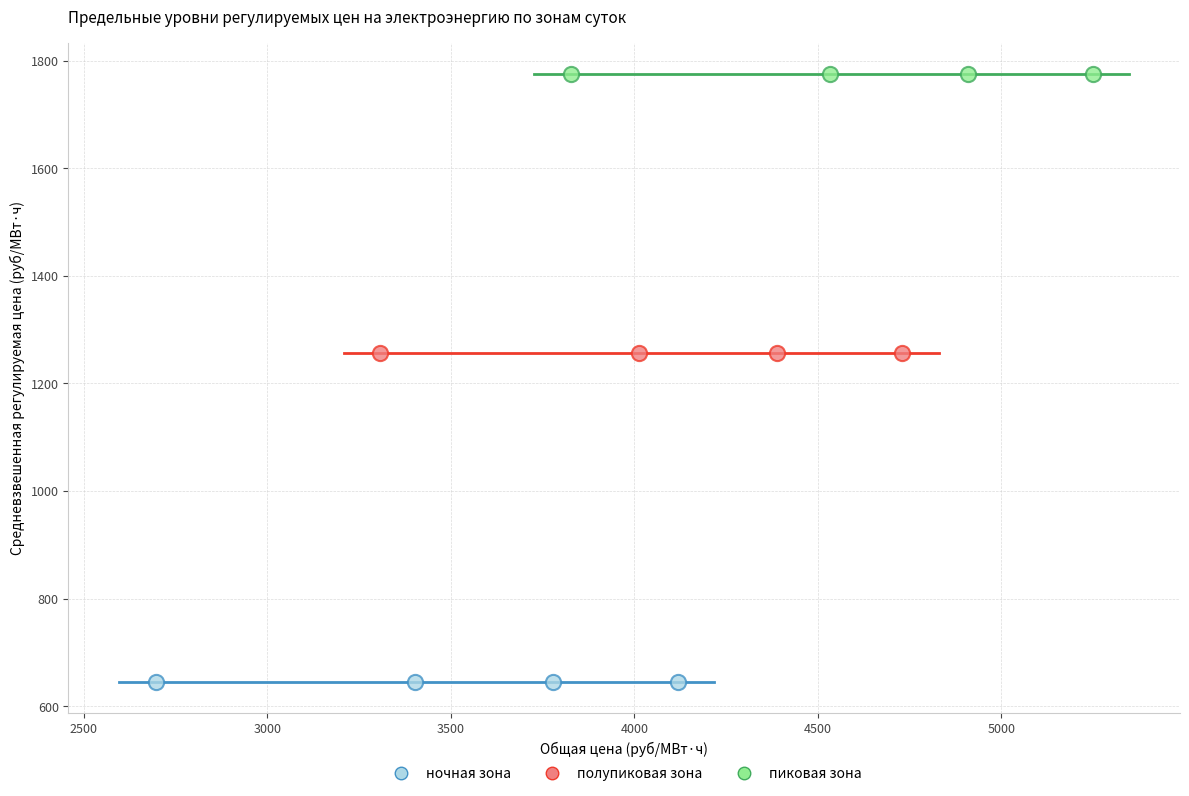

Which series reaches the minimum Y coordinate?

ночная зона